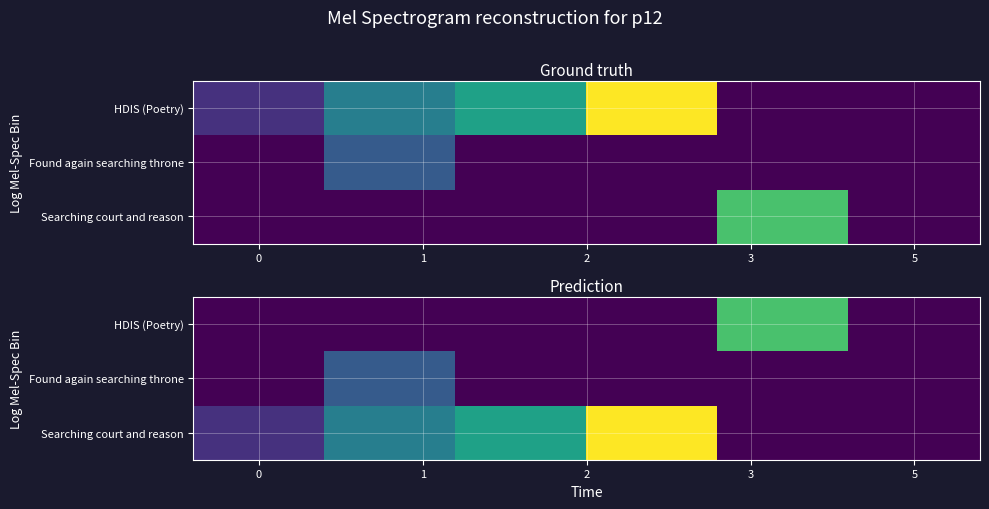

Rank the series by their average value, from lowest to highest.

Found again searching throne, HDIS (Poetry), Searching court and reason